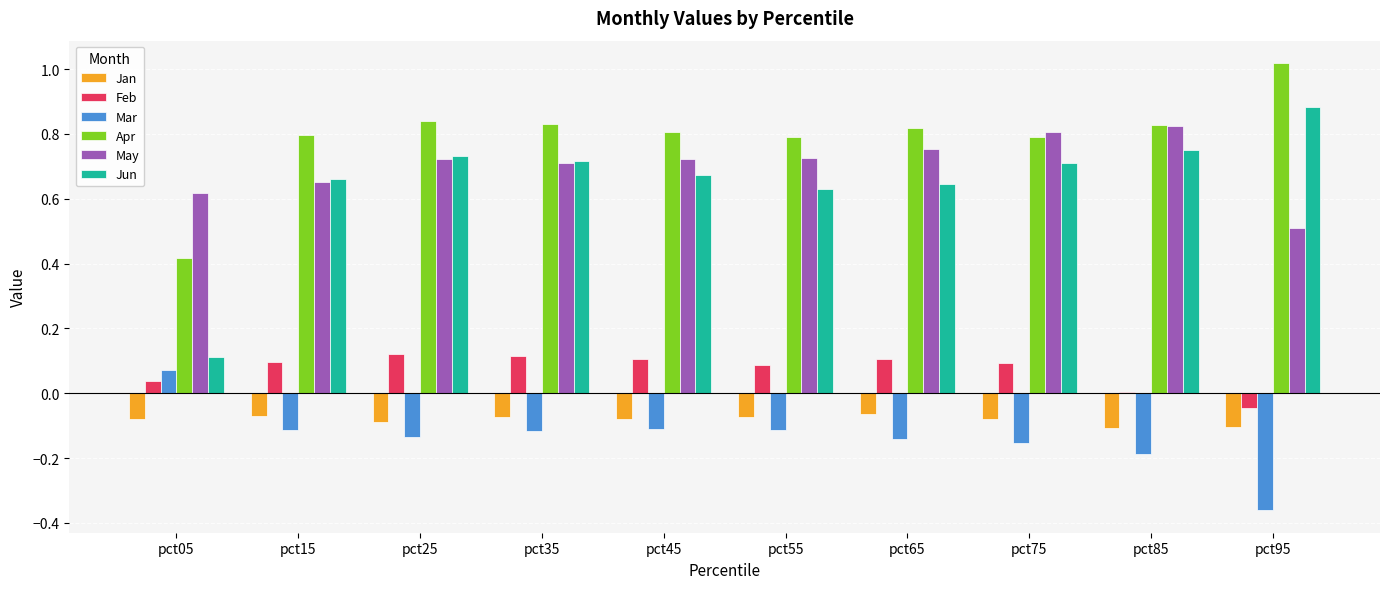

Are the bars grouped side by side (vs. stacked)?

Yes